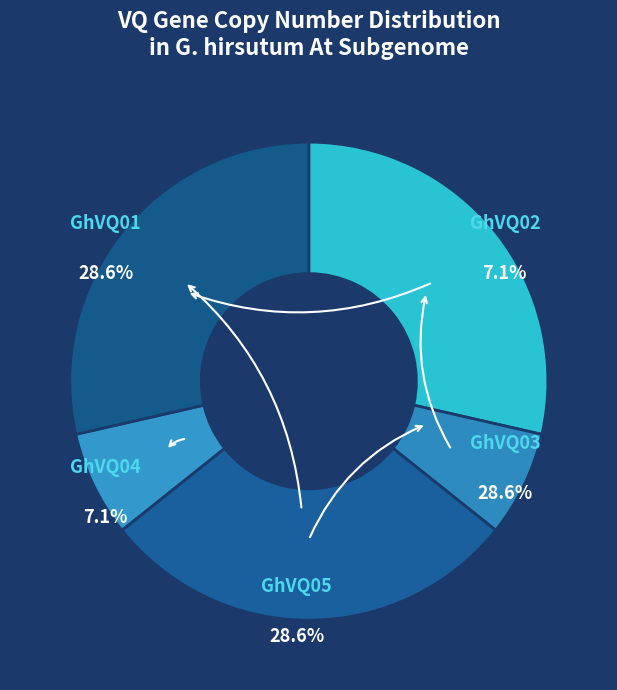

What is the ratio of the value at GhVQ02 to the value at GhVQ04?

1.0